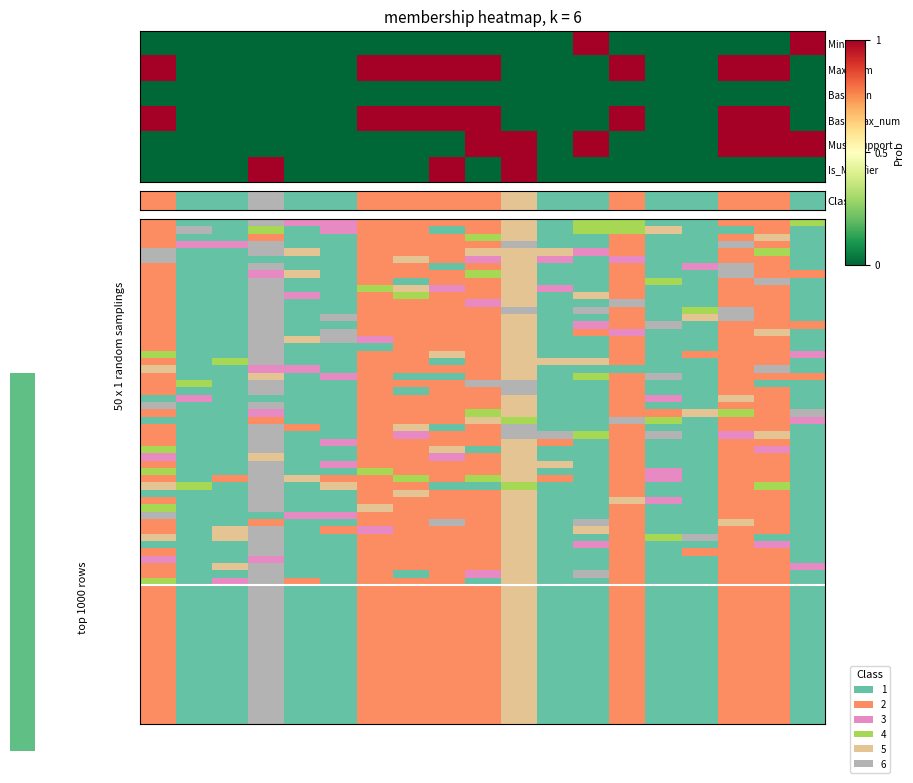

What is the difference between the highest and lowest values at 9?

1